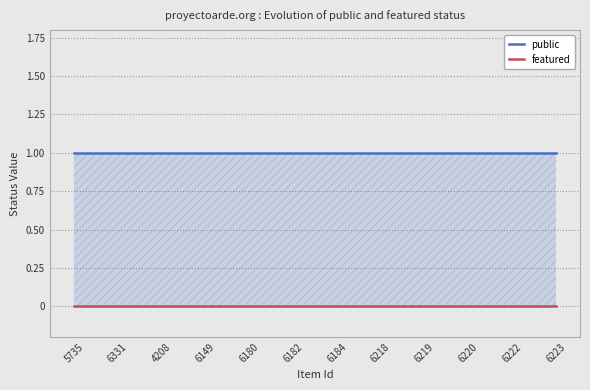

Rank the series by their maximum value, from lowest to highest.

featured, public